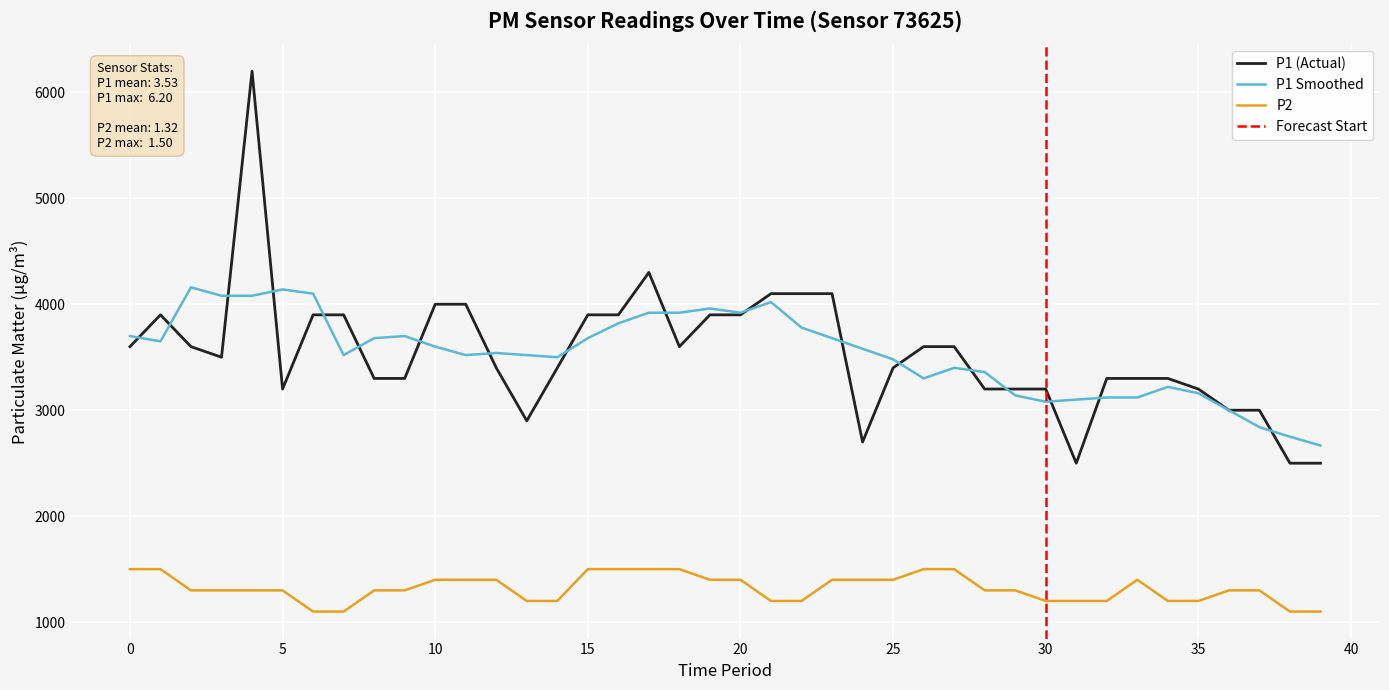

The value of P2 at 10 is 1400.0. True or false?

True